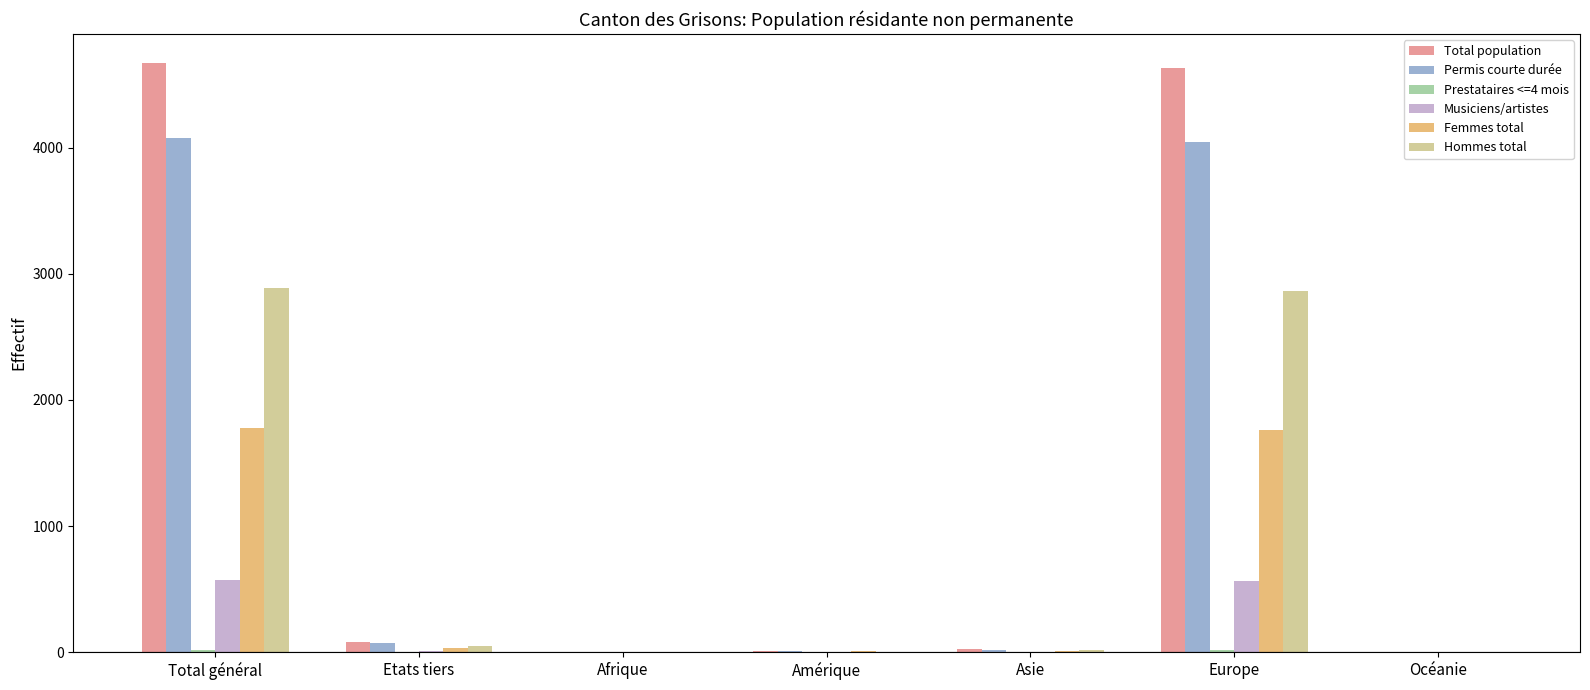

How many groups of bars are there?

7